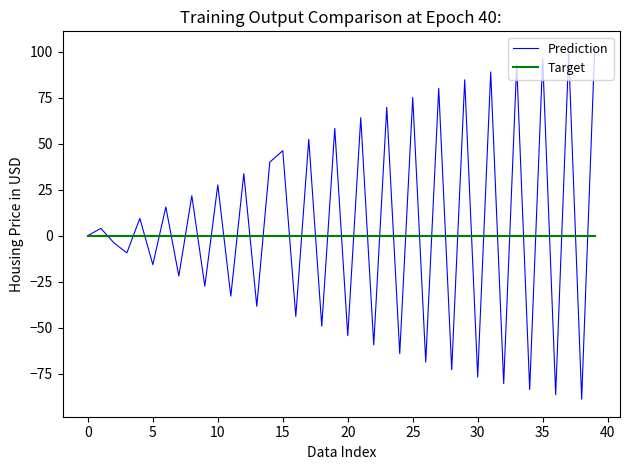

List the series in order of their peak value, highest first.

Prediction, Target